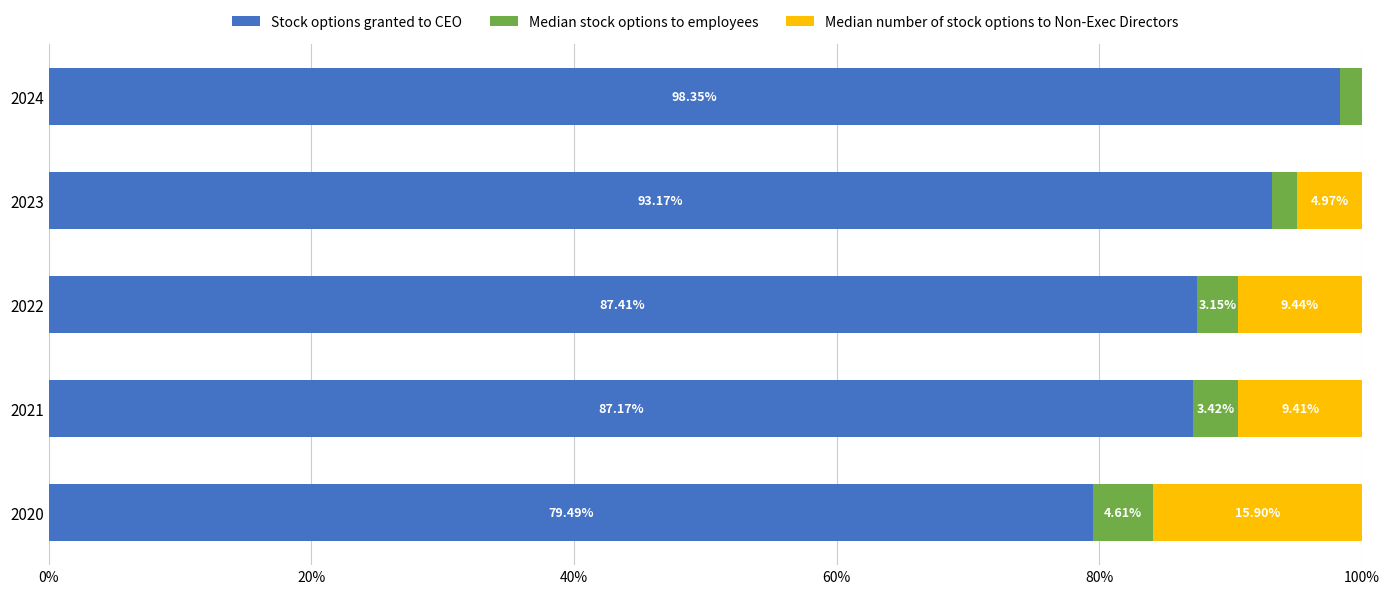

What is the sum of the Stock options granted to CEO values at 2020 and 2024?

177.8